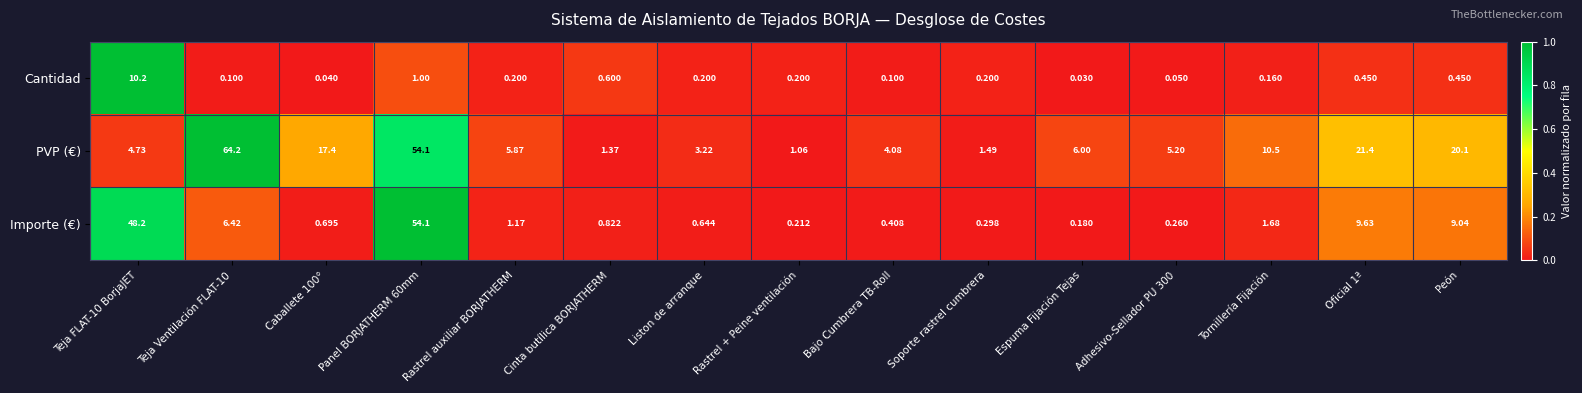

Is the value of Importe (€) at Soporte rastrel cumbrera greater than the value of PVP (€) at Adhesivo-Sellador PU 300?

No